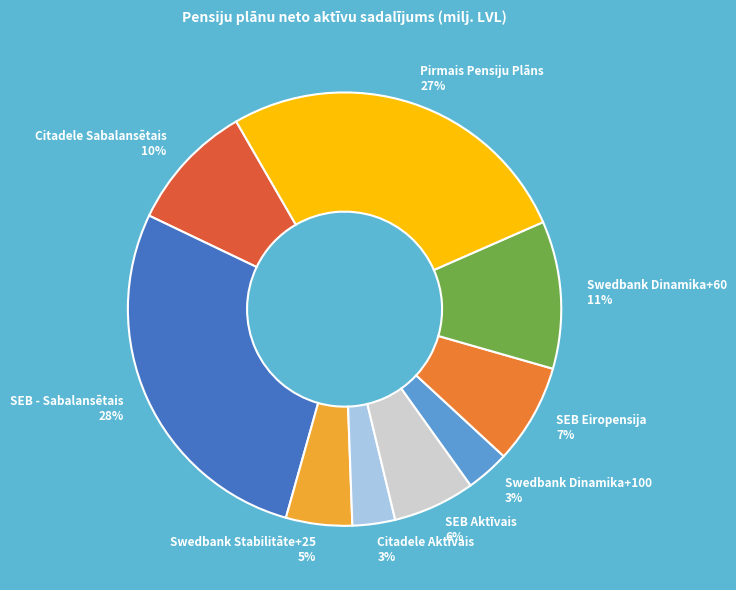

Combined, do SEB - Sabalansētais and Pirmais Pensiju Plāns account for over 50%?

Yes